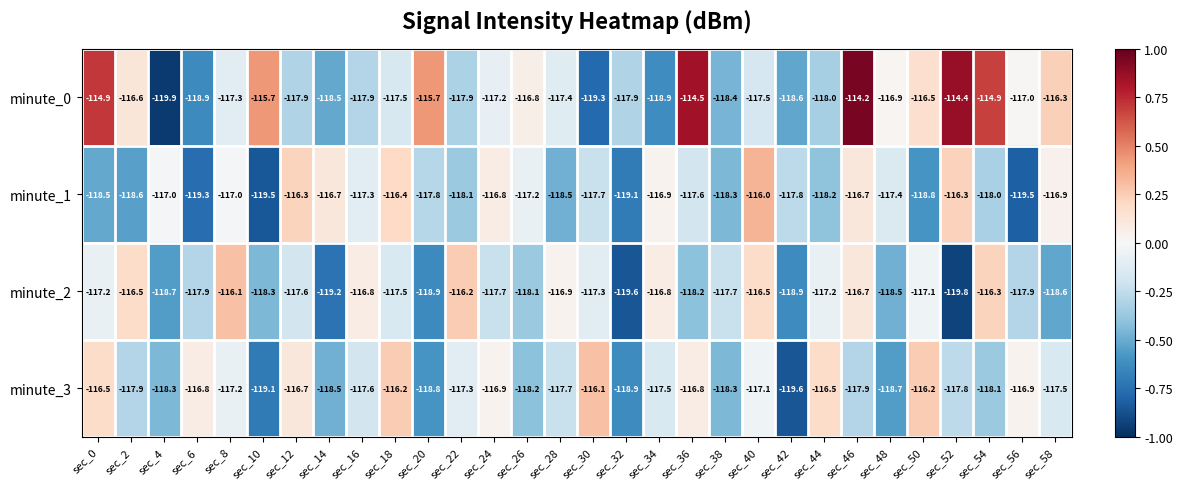

What value does the minute_0 series have at sec_10?

-115.7